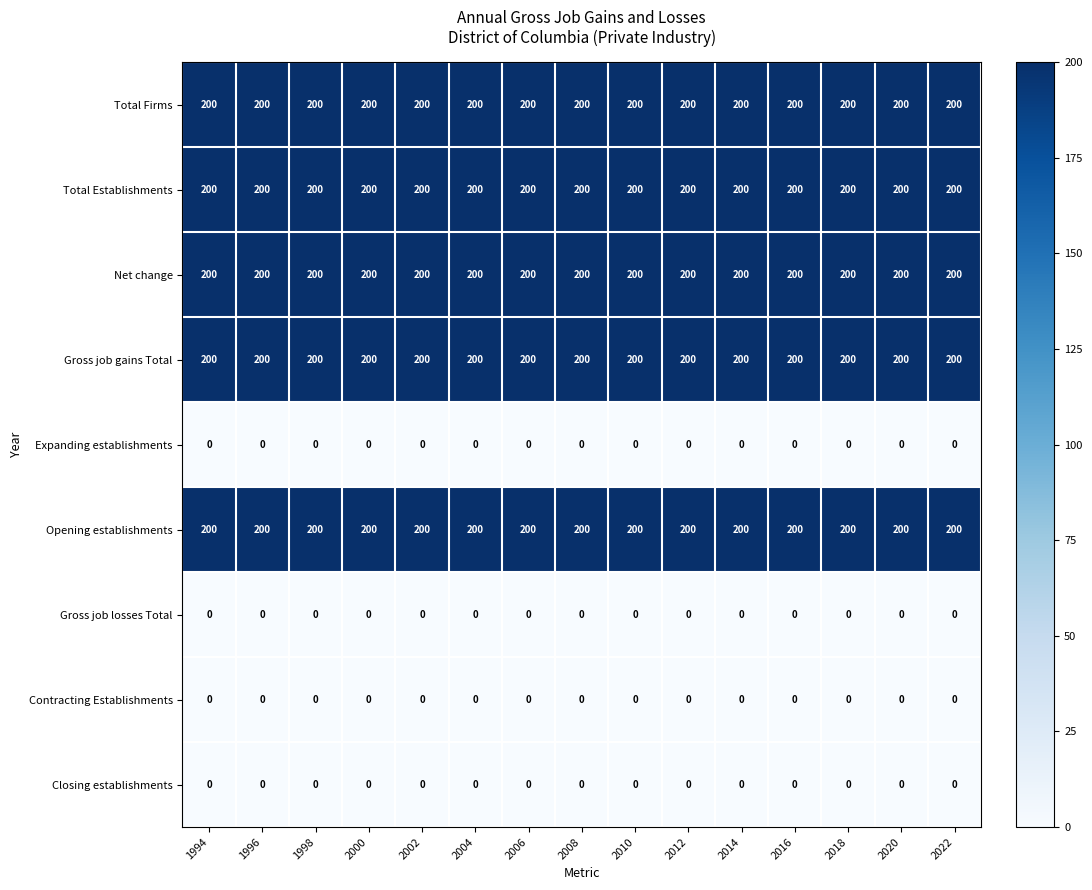

What is the spread (max minus min) of values at 2008?

200